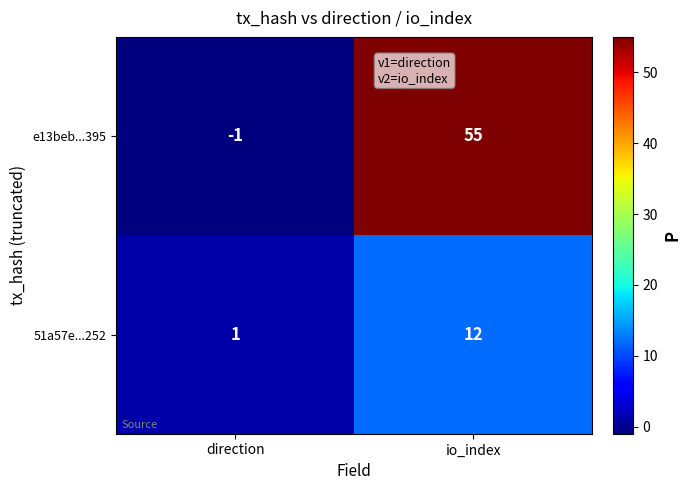

Where is 51a57e...252 nearest to the value 6?

direction